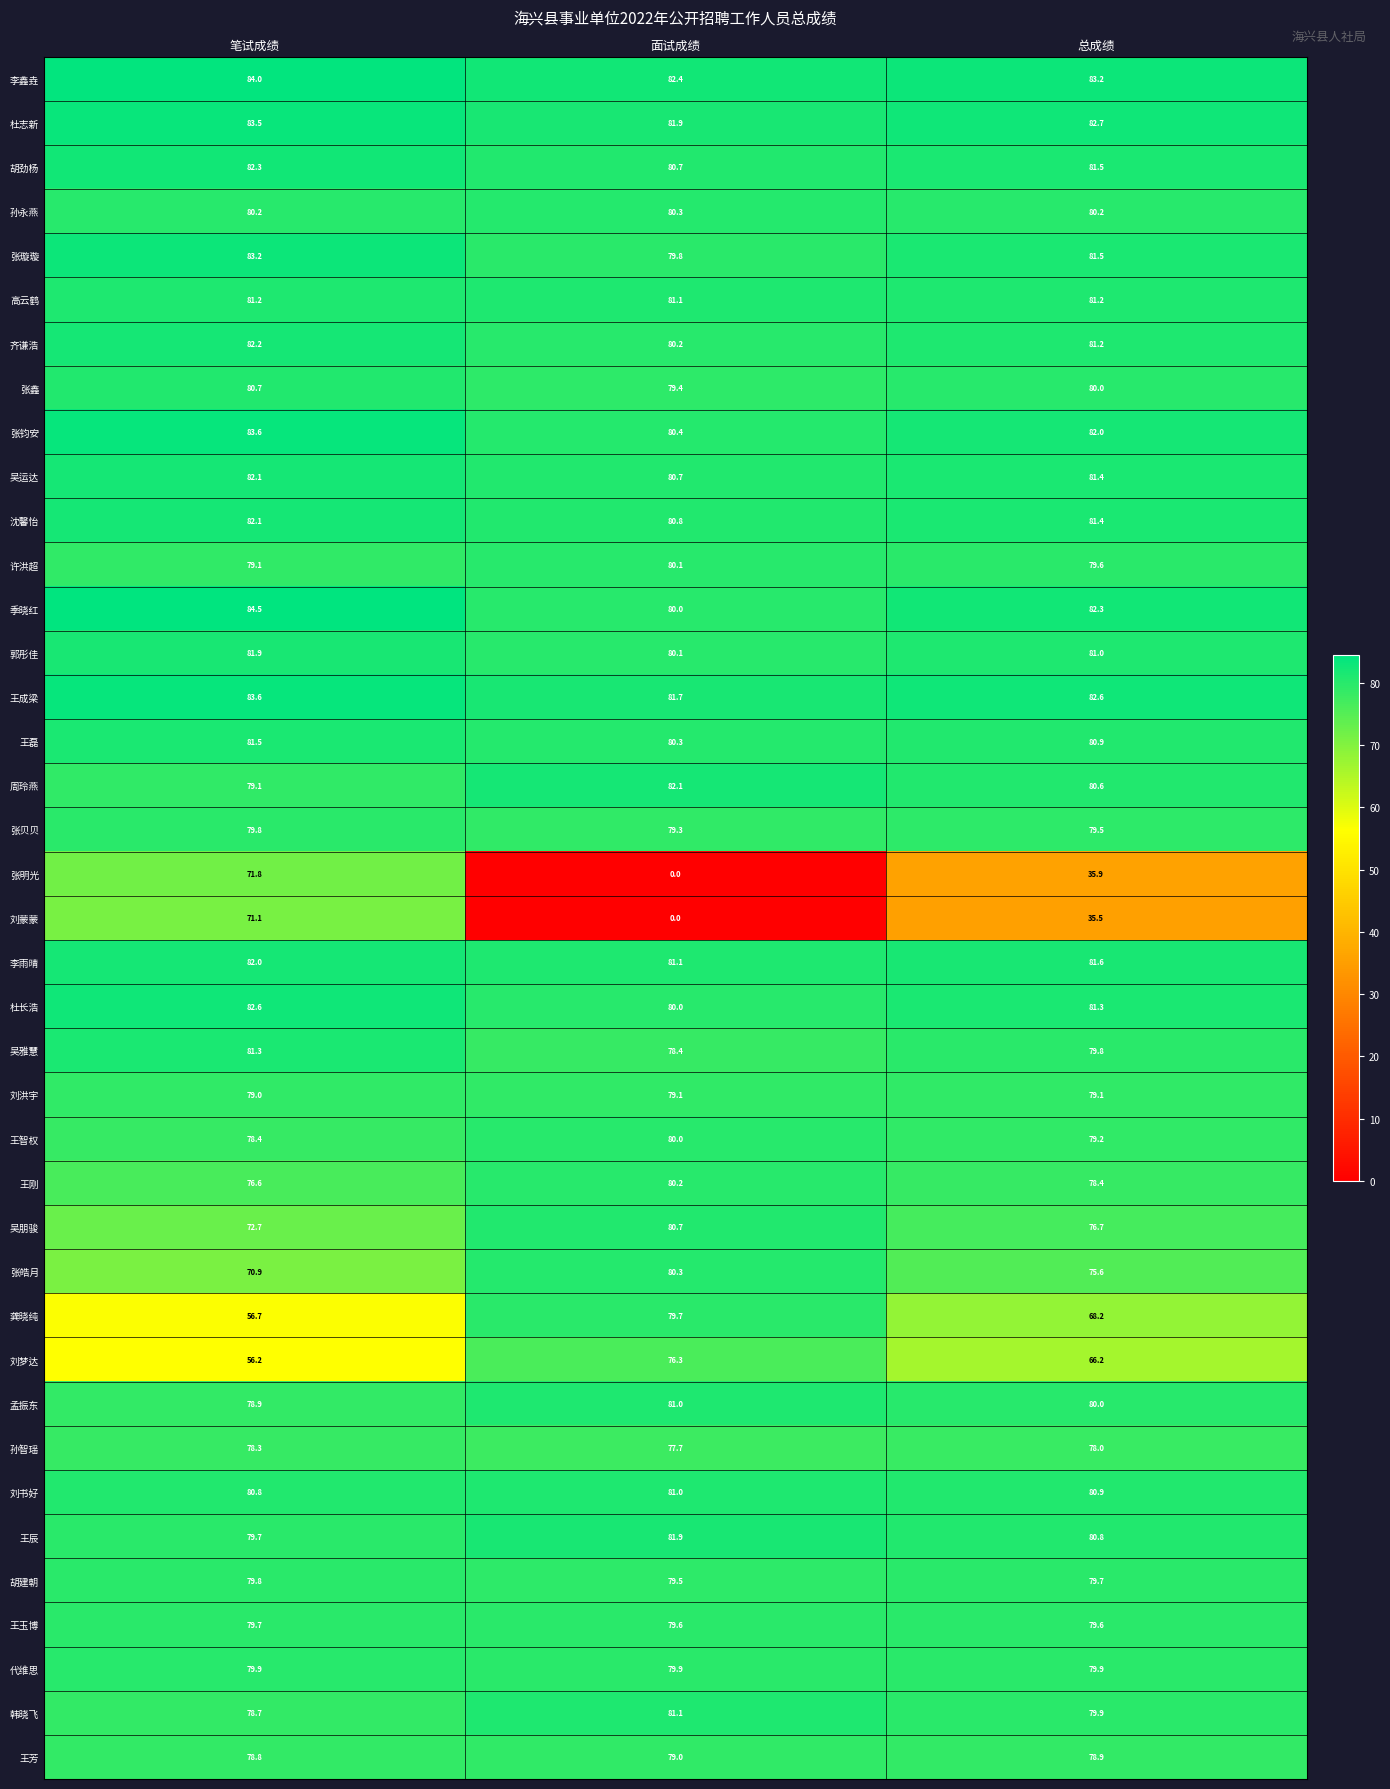

At which category does the chart reach its peak across all series?

笔试成绩